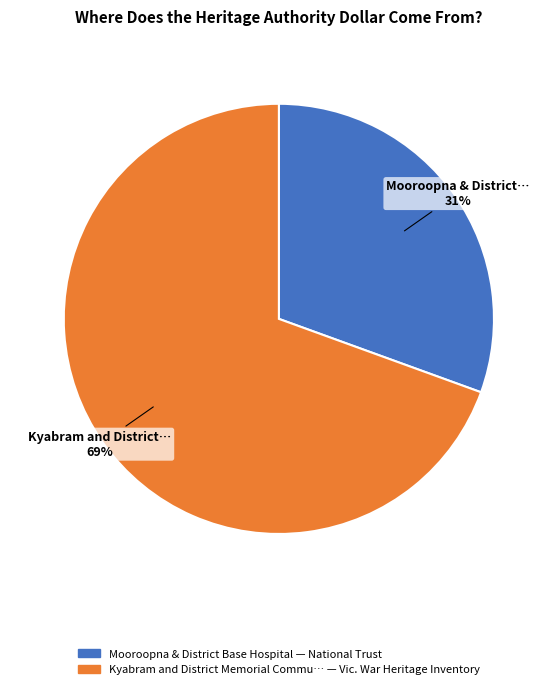

Does any single category account for the majority?

Yes